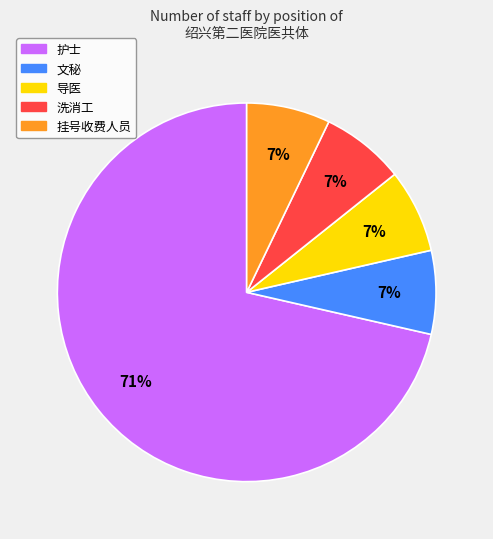

What is the largest slice in the pie chart?

护士